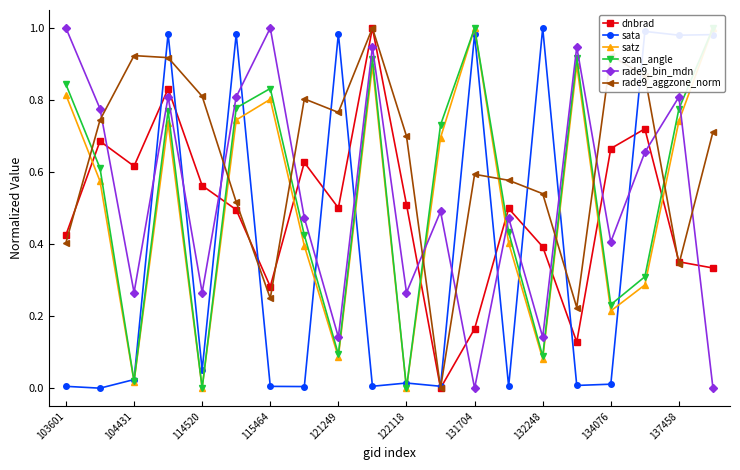

True or false: rade9_aggzone_norm and sata intersect in this chart.

True